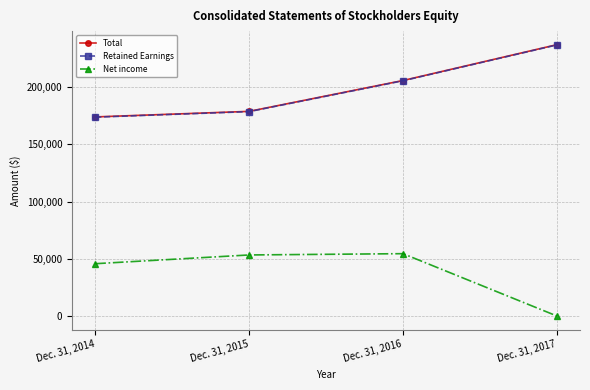

Which series changed the most between Dec. 31, 2014 and Dec. 31, 2016?

Retained Earnings